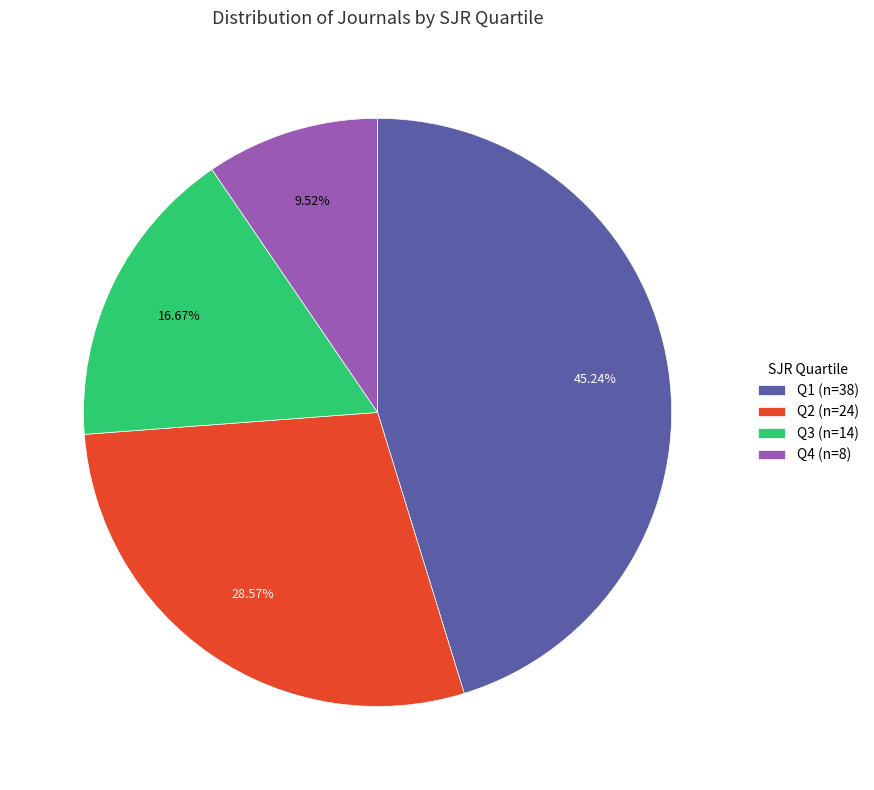

What is the smallest slice in the pie chart?

Q4